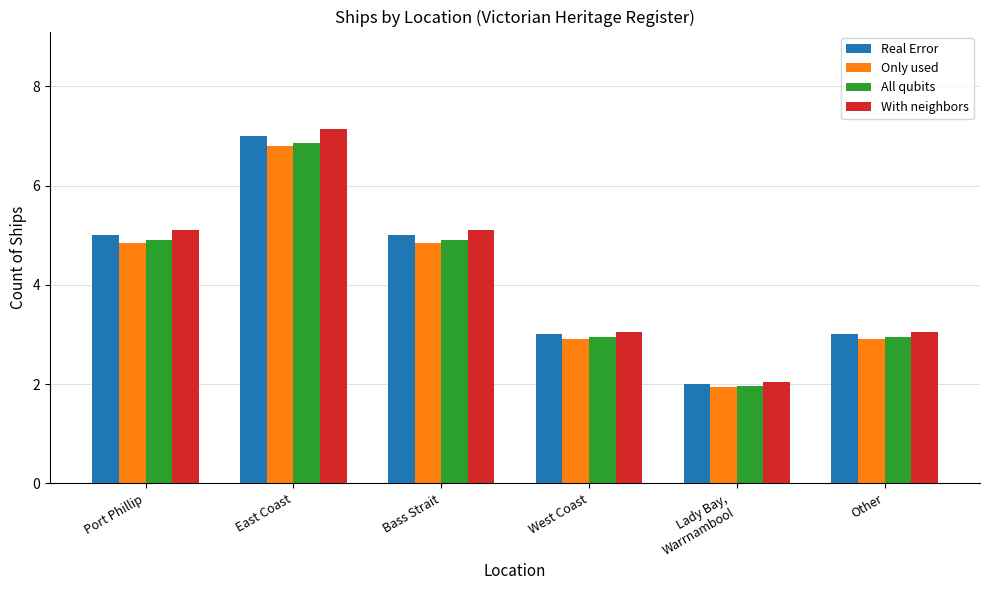

The value of All qubits at Bass Strait is 4.9. True or false?

True